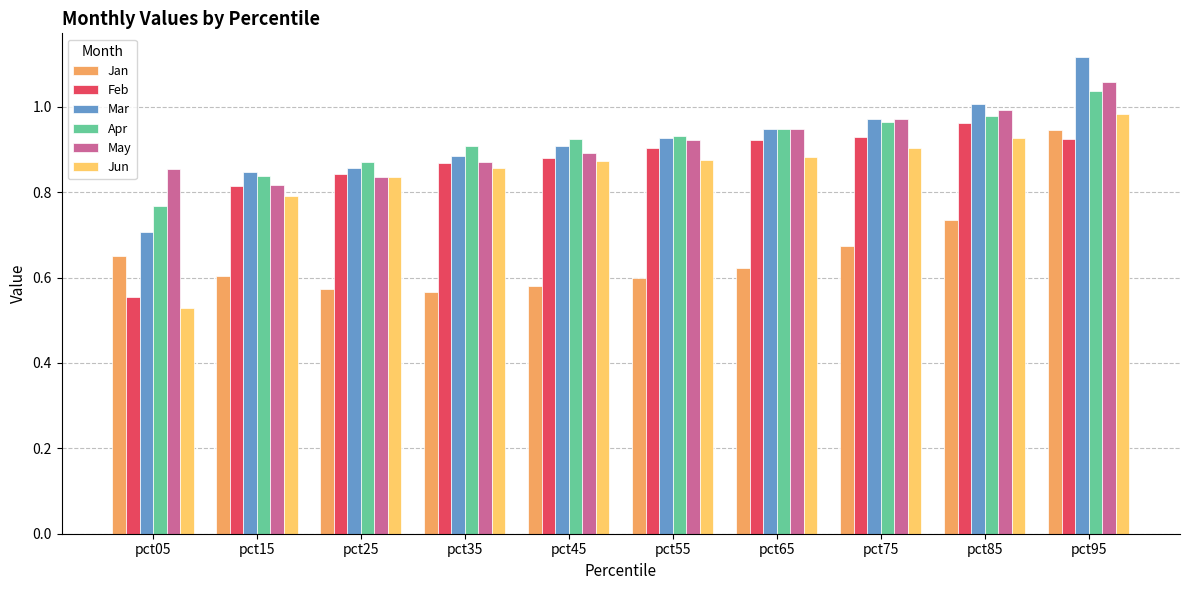

What is the difference between the maximum and second lowest values in the Jun series?

0.2